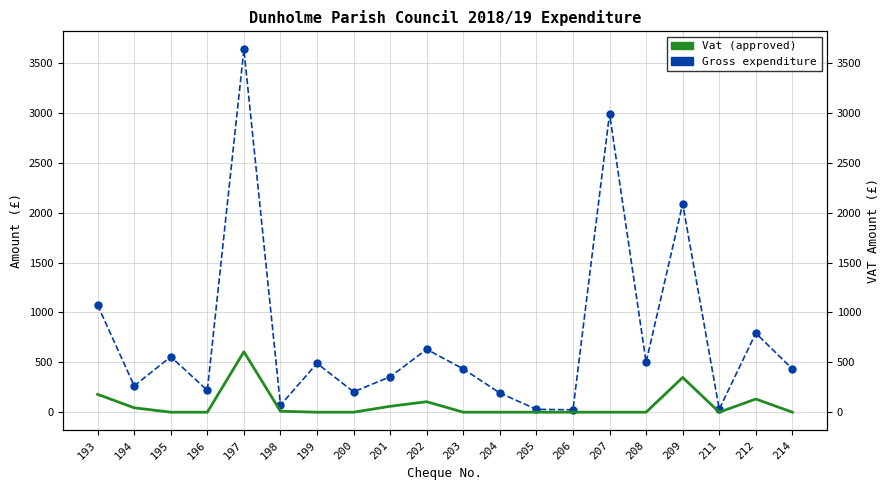

The Vat series shows 285.0 at 214. True or false?

False